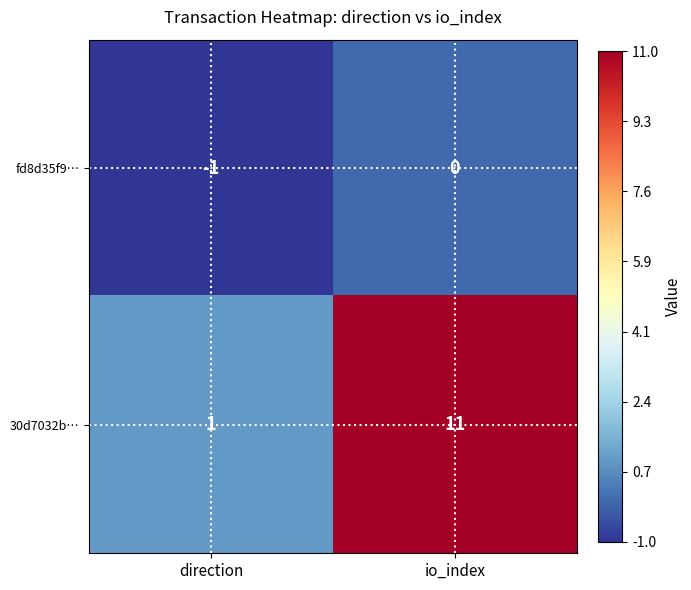

List the series in order of their peak value, lowest first.

fd8d35f9…, 30d7032b…